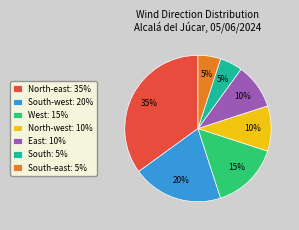

Count the number of slices in the pie.

7